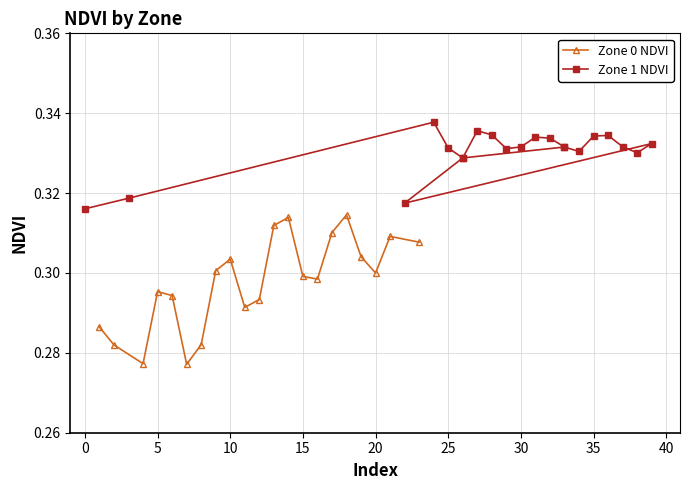

True or false: Zone 0 NDVI and Zone 1 NDVI intersect in this chart.

False